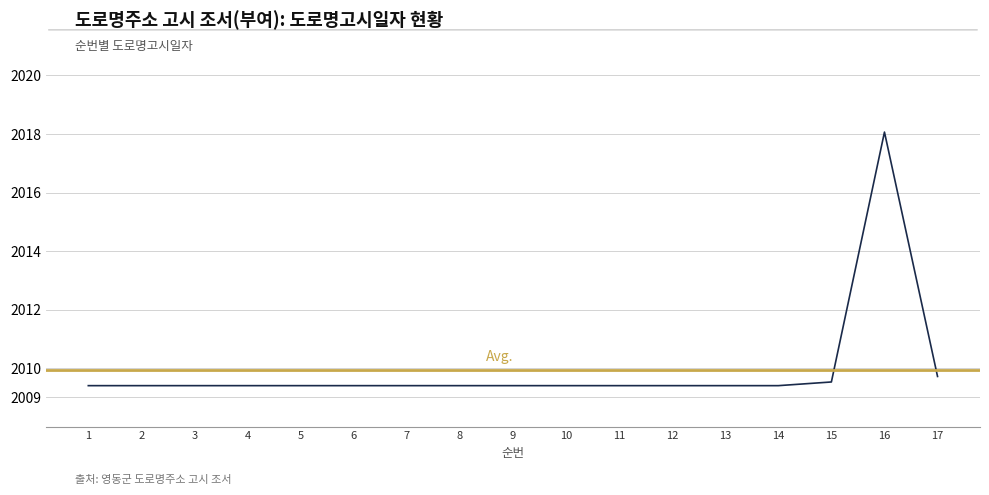

The chart shows a value of 2813.9 at 1. True or false?

False